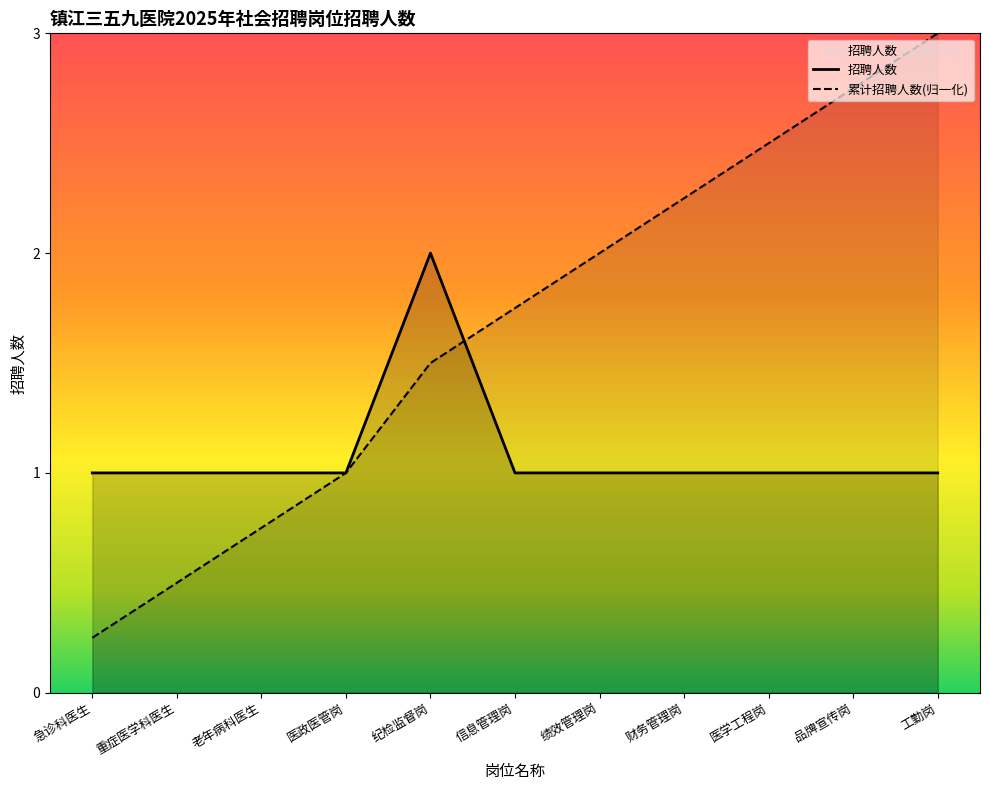

Rank the categories by value from lowest to highest.

急诊科医生, 重症医学科医生, 老年病科医生, 医政医管岗, 信息管理岗, 绩效管理岗, 财务管理岗, 医学工程岗, 品牌宣传岗, 工勤岗, 纪检监督岗